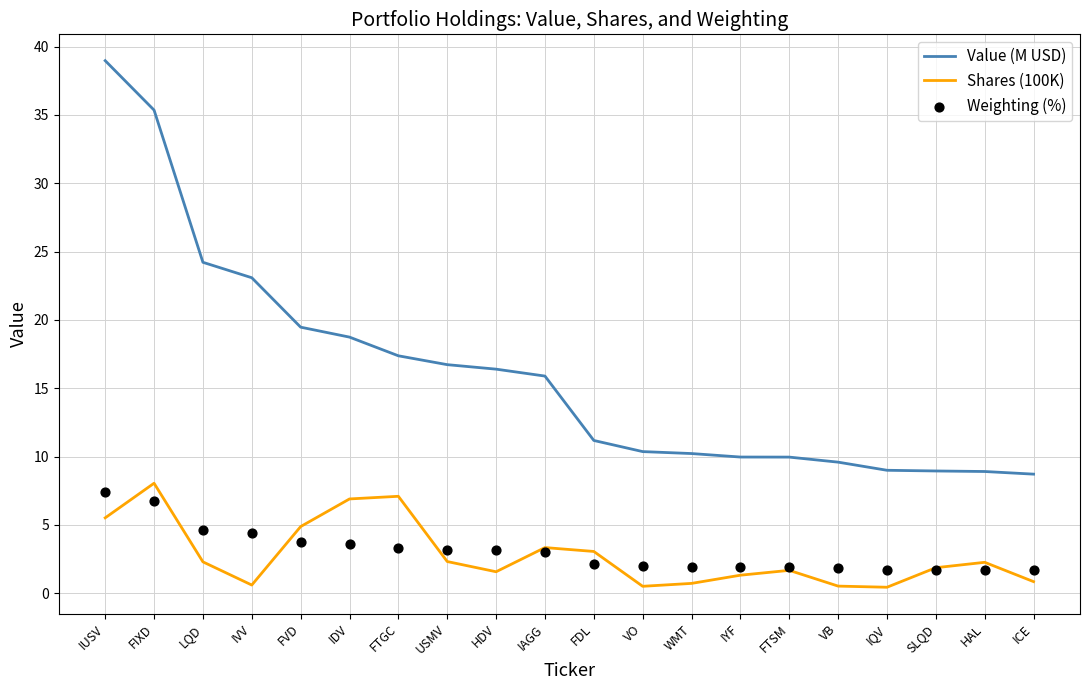

Which series has the largest Y range (max minus min)?

Value (M USD)